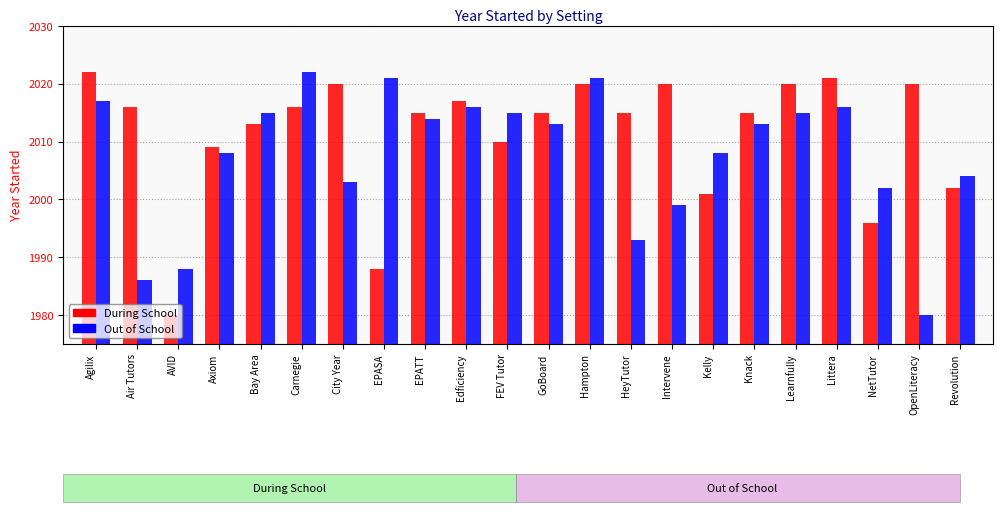

Does the chart contain stacked bars?

No